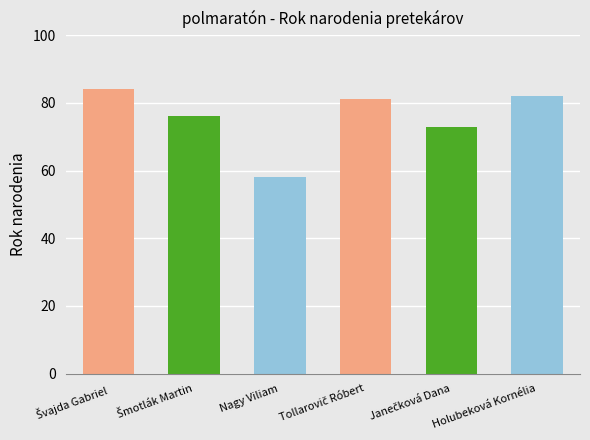

How many data points are less than 81?

3